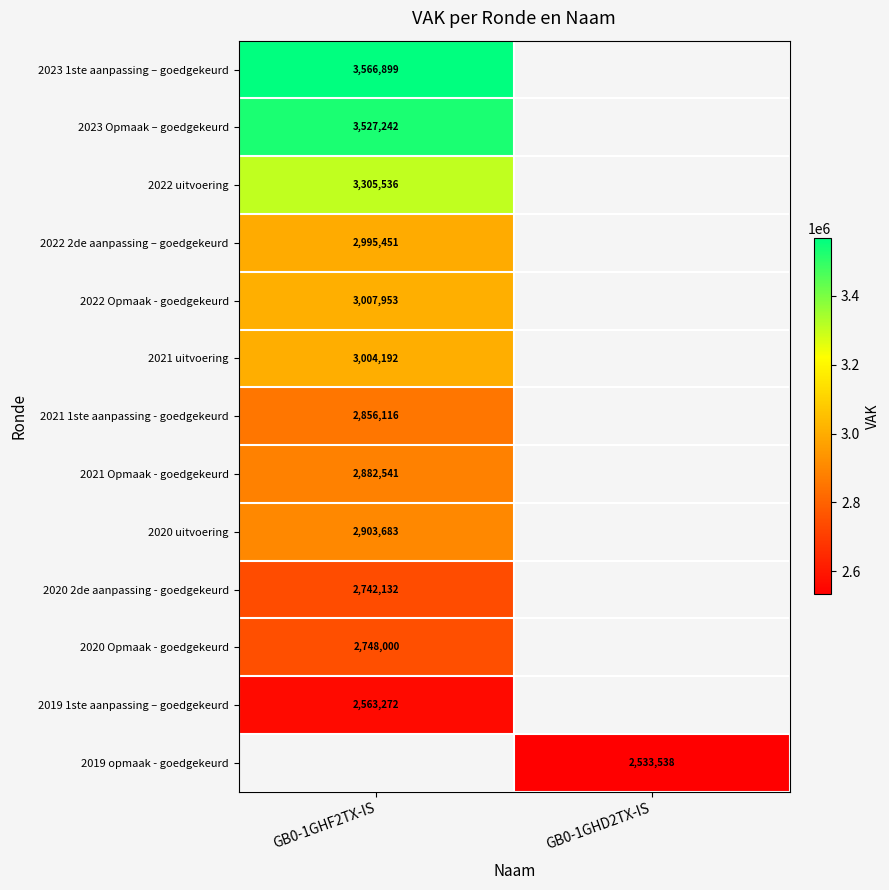

True or false: 2019 opmaak - goedgekeurd has a value of 3491663 at GB0-1GHD2TX-IS.

False